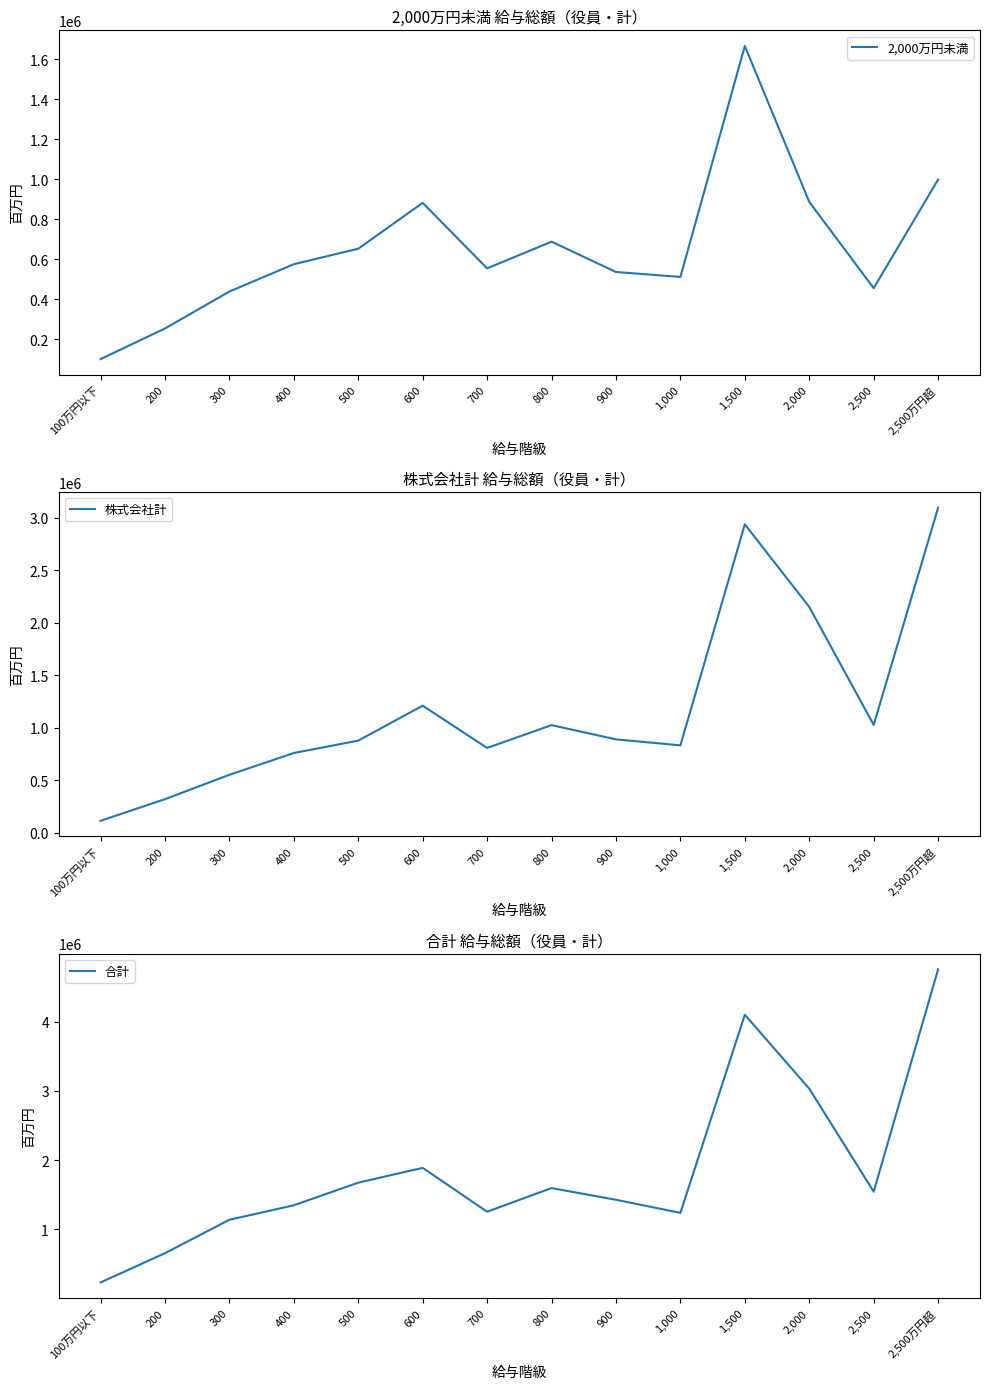

What position from the right is 2,000?

3